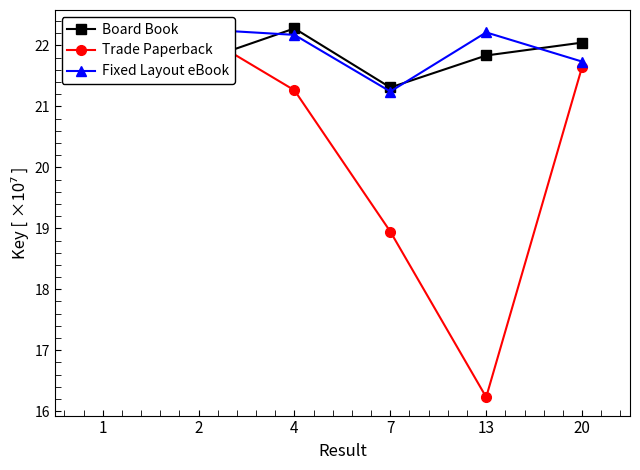

What are all the series names shown in the legend?

Board Book, Trade Paperback, Fixed Layout eBook